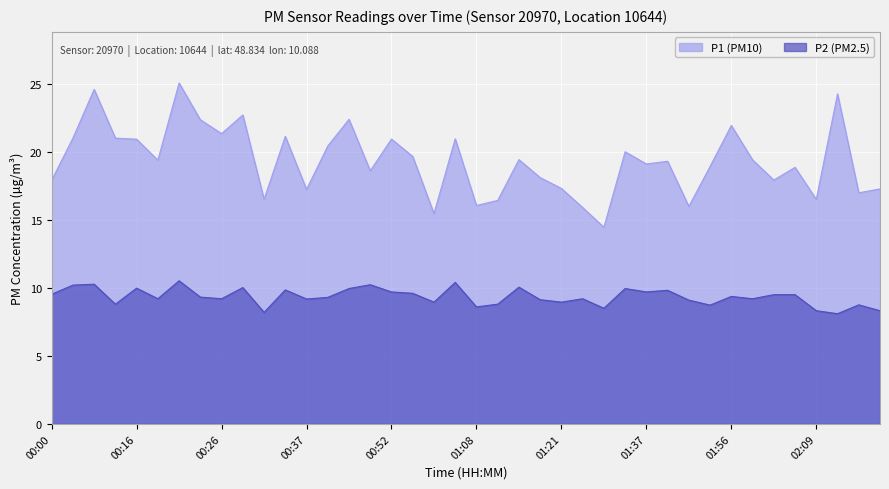

How many lines are shown in the chart?

2